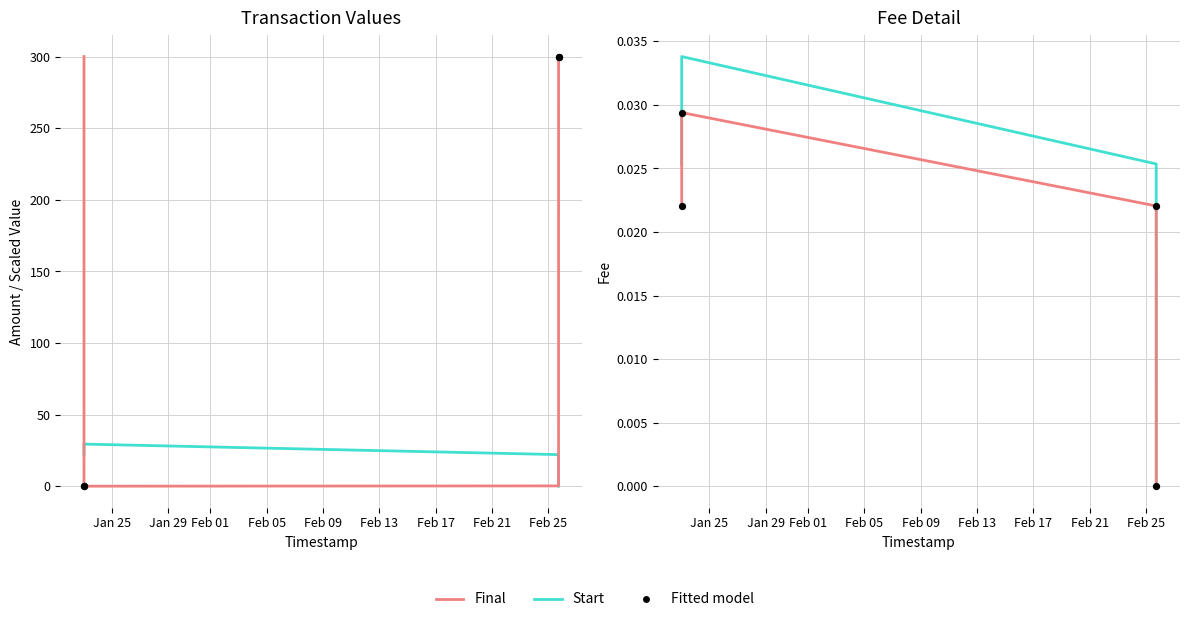

What is the total value across all series at Jan 25?

322.2